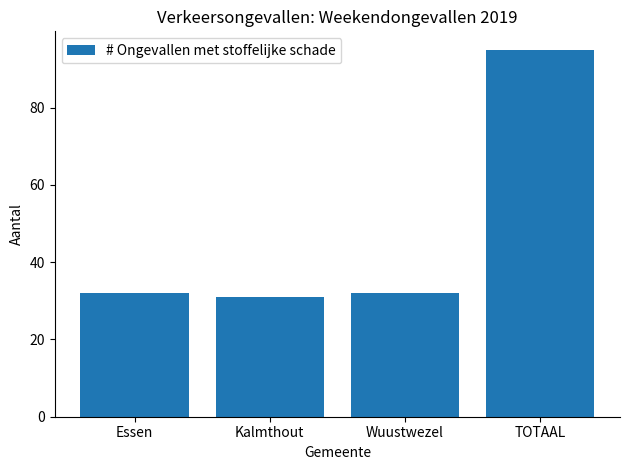

Reading left to right, extract all data points from this chart.

32	31	32	95